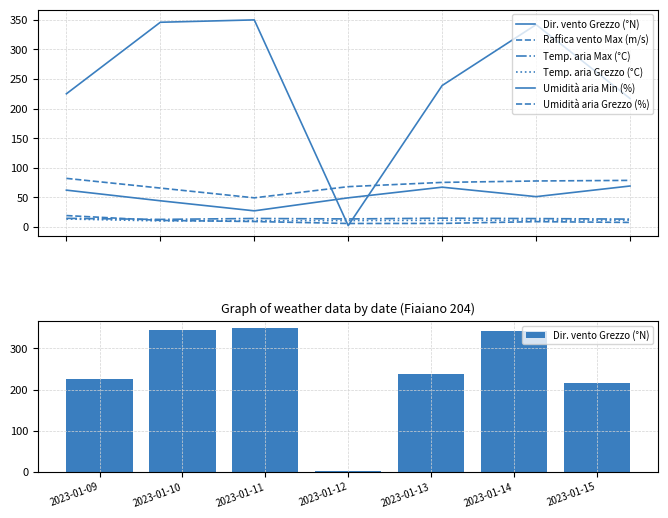

What is the difference between the maximum and minimum values in the Temp. aria Max (°C) series?

2.1